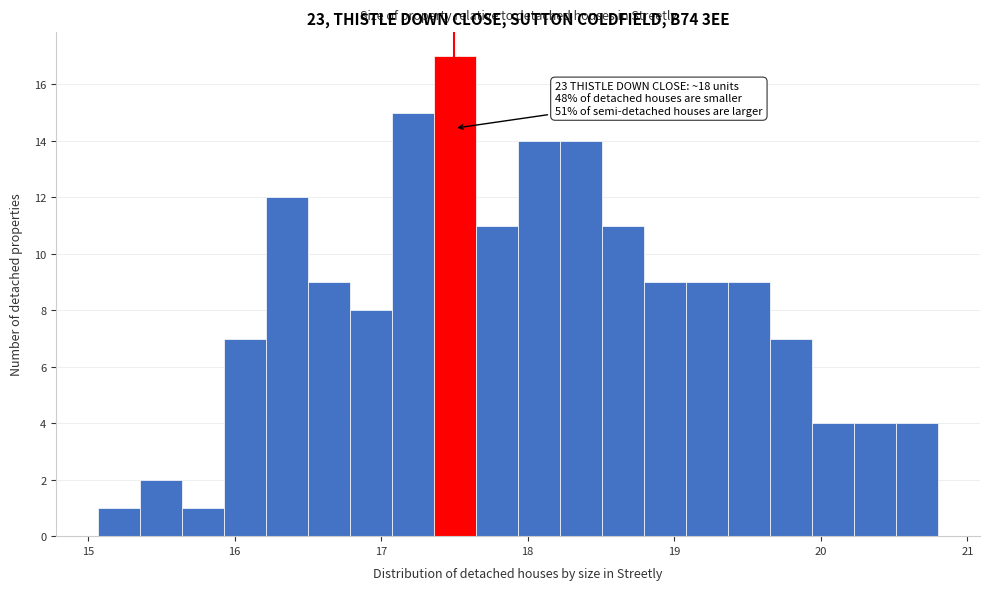

Read against the x-axis, roughly where is the centre of the tallest bar?

17.5